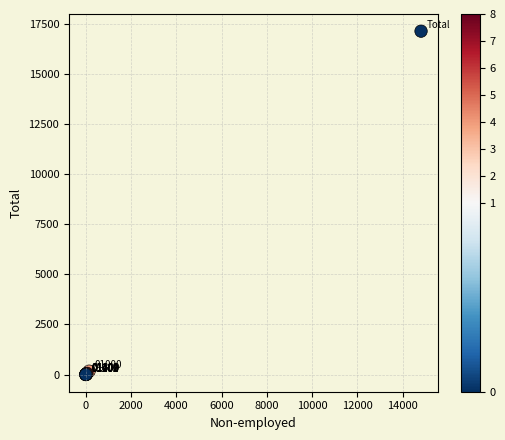

What Y value in the scatter plot is closest to 8569?

169